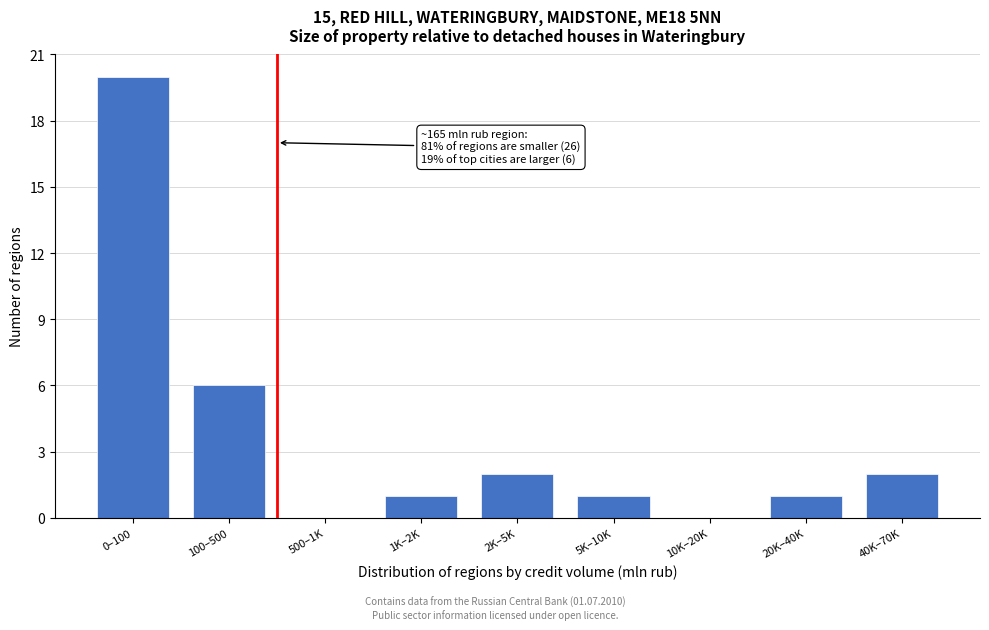

Reading left to right, extract all data points from this chart.

0–100=20	100–500=6	500–1K=0	1K–2K=1	2K–5K=2	5K–10K=1	10K–20K=0	20K–40K=1	40K–70K=2